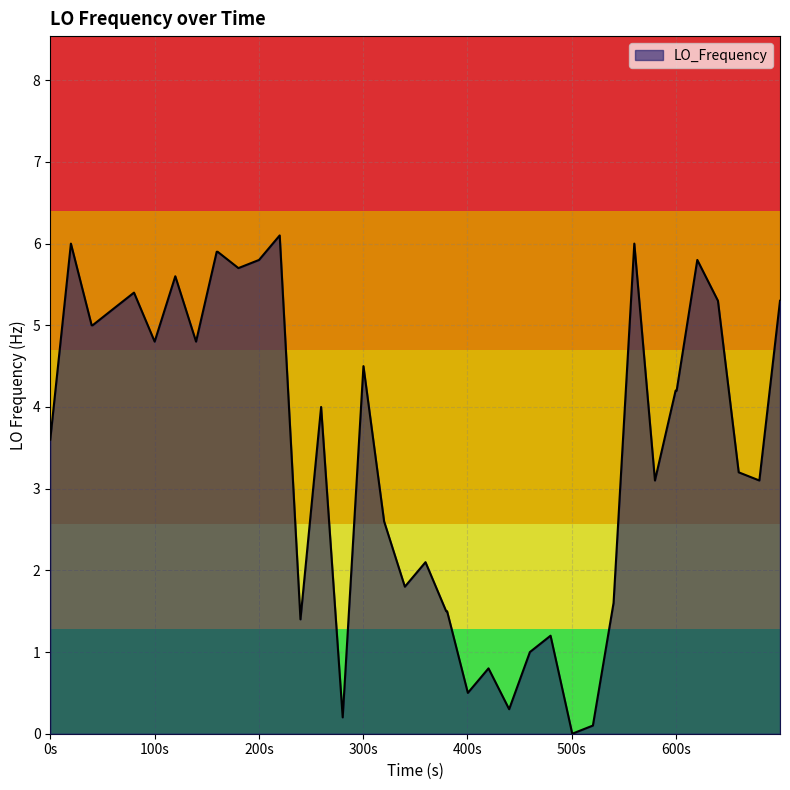

What is the maximum value shown in the chart?

6.1